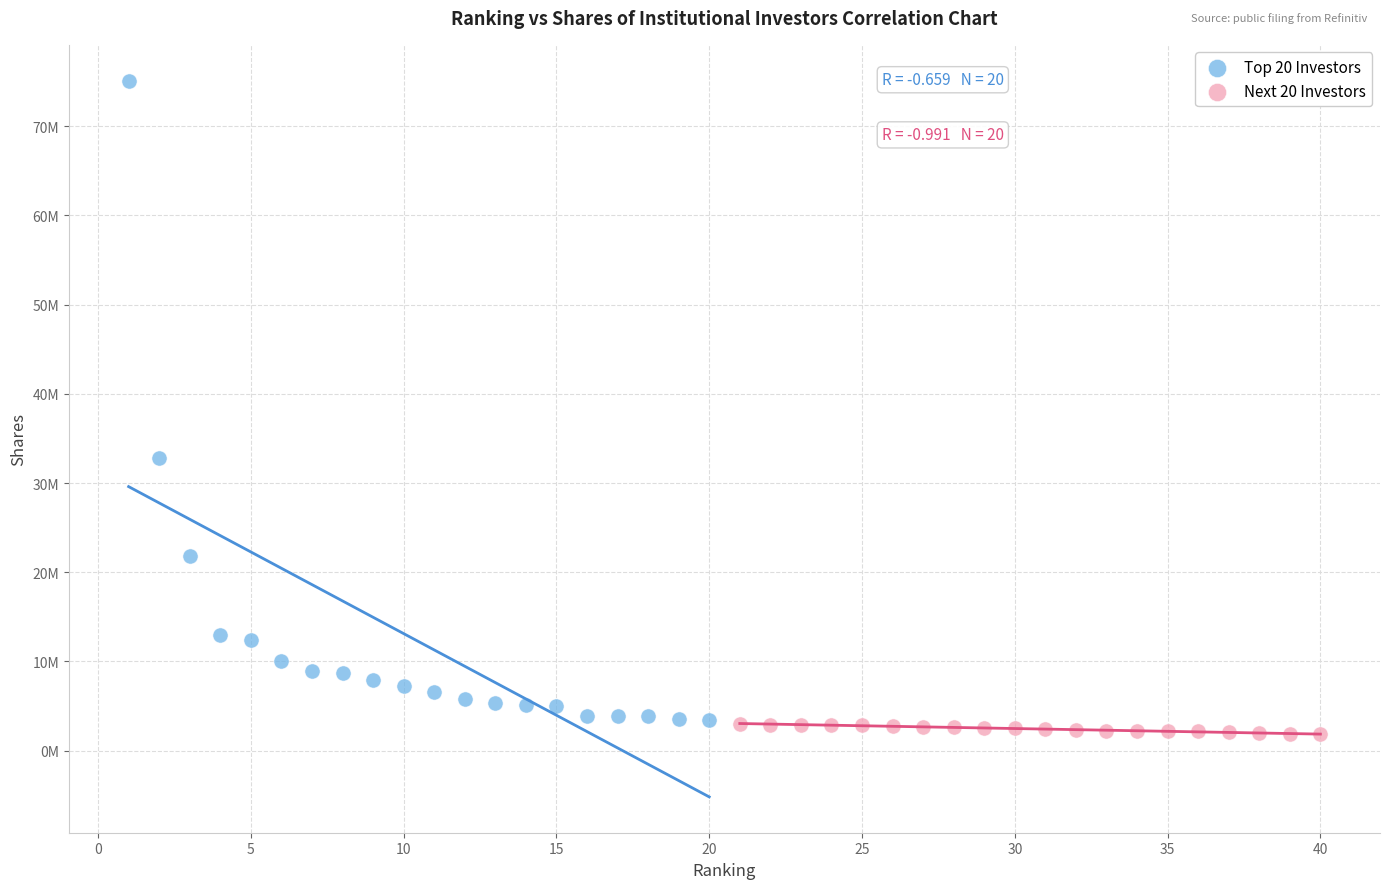

Which series has the largest Y range (max minus min)?

Top 20 Investors